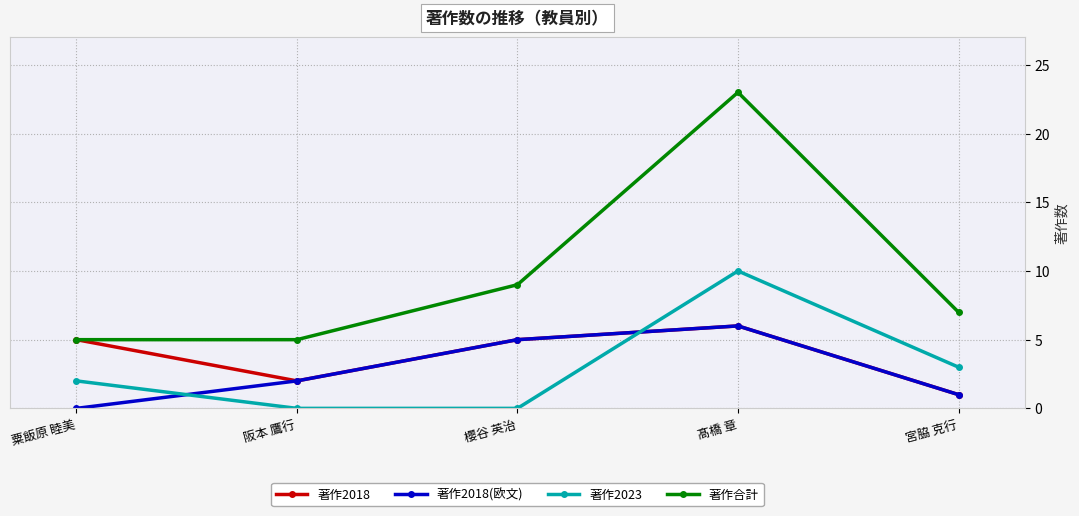

What are all the series names shown in the legend?

著作2018, 著作2018(欧文), 著作2023, 著作合計